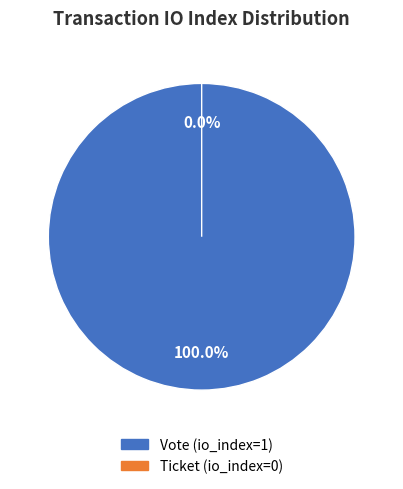

What is the largest slice in the pie chart?

Vote (io_index=1)